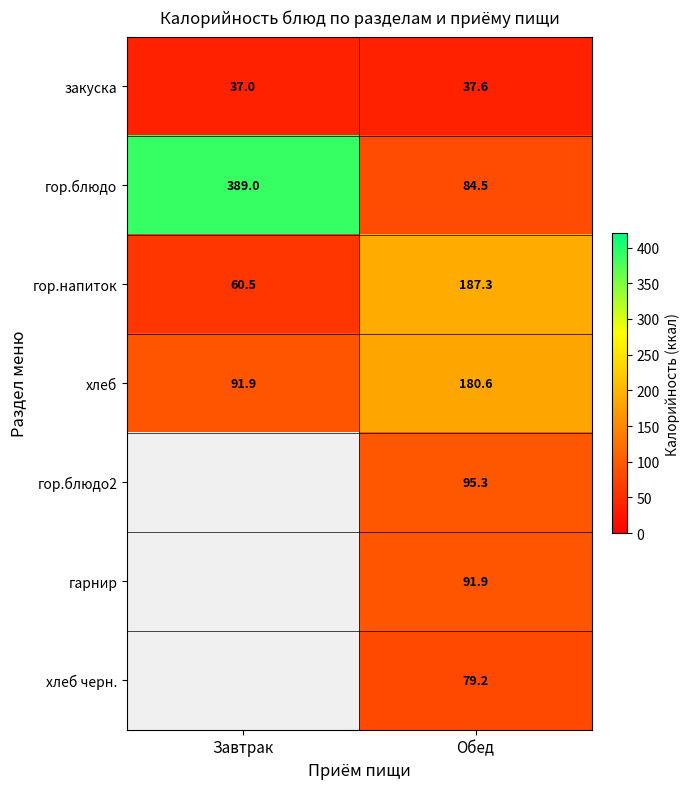

Rank the categories by хлеб value from lowest to highest.

Завтрак, Обед